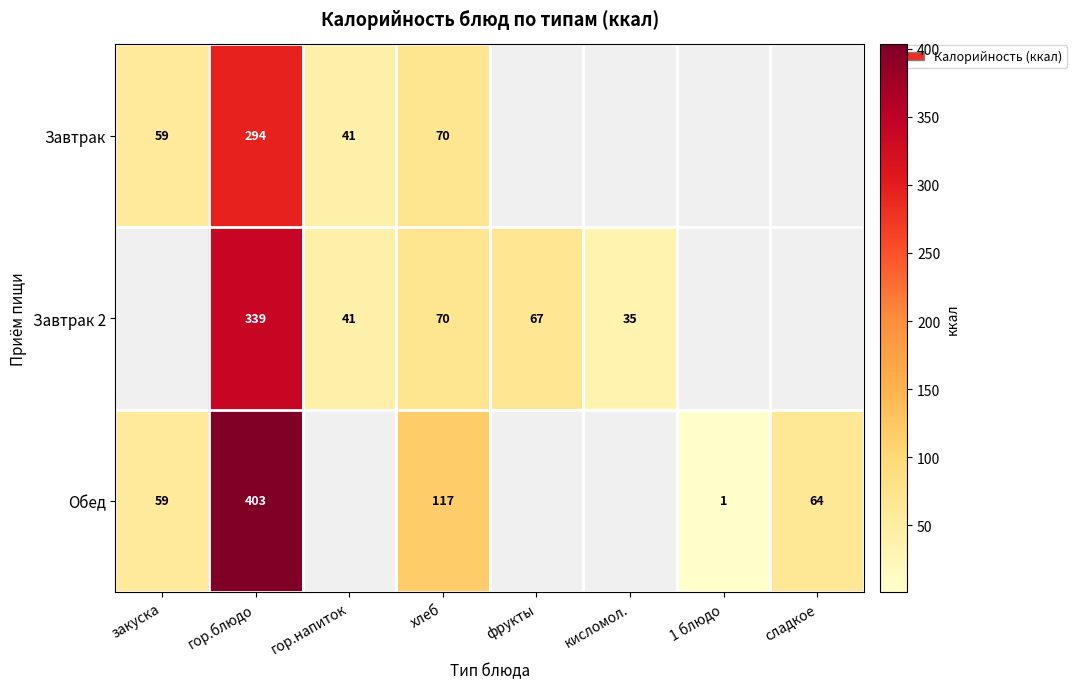

What is the sum of the Завтрак values at гор.напиток and закуска?

100